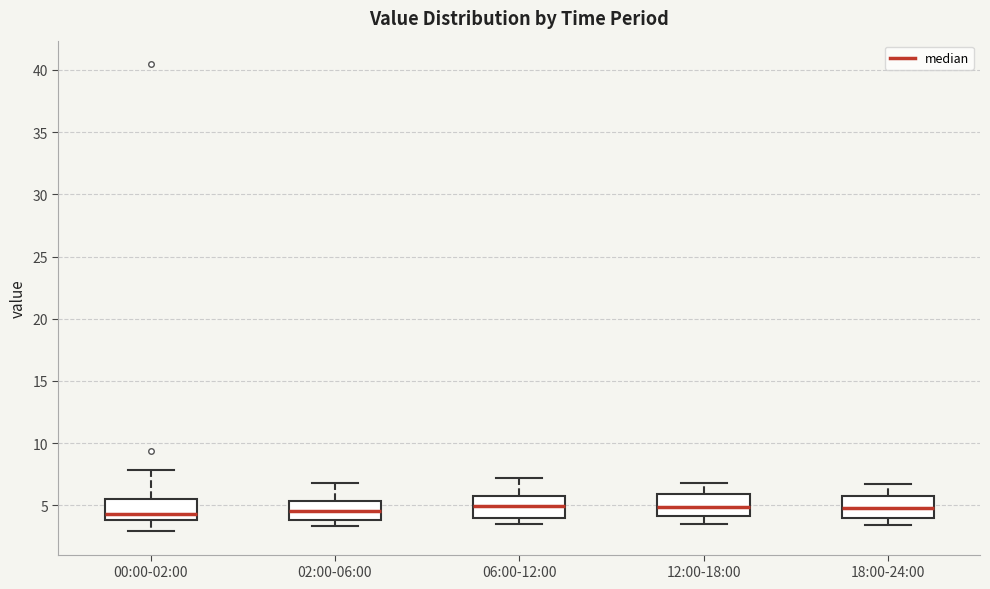

Reading left to right, transcribe this box plot: for each box, give where its median line is, the range the box spans, and where its two whiskers end, as read against the y-axis. The values are not printed on the chart, so give them approximately, as read against the axis.

00:00-02:00: median 4.5, box 4.0 to 5.5, whiskers 3.0 to 8.0
02:00-06:00: median 4.5, box 4.0 to 5.5, whiskers 3.5 to 7.0
06:00-12:00: median 5.0, box 4.0 to 5.5, whiskers 3.5 to 7.0
12:00-18:00: median 5.0, box 4.0 to 6.0, whiskers 3.5 to 7.0
18:00-24:00: median 5.0, box 4.0 to 6.0, whiskers 3.5 to 6.5